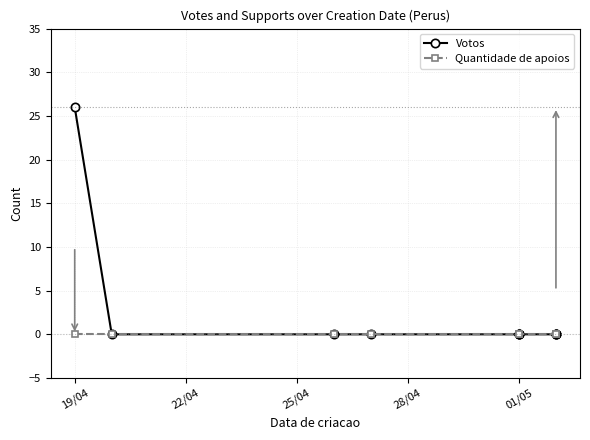

True or false: Quantidade de apoios and Votos intersect in this chart.

False